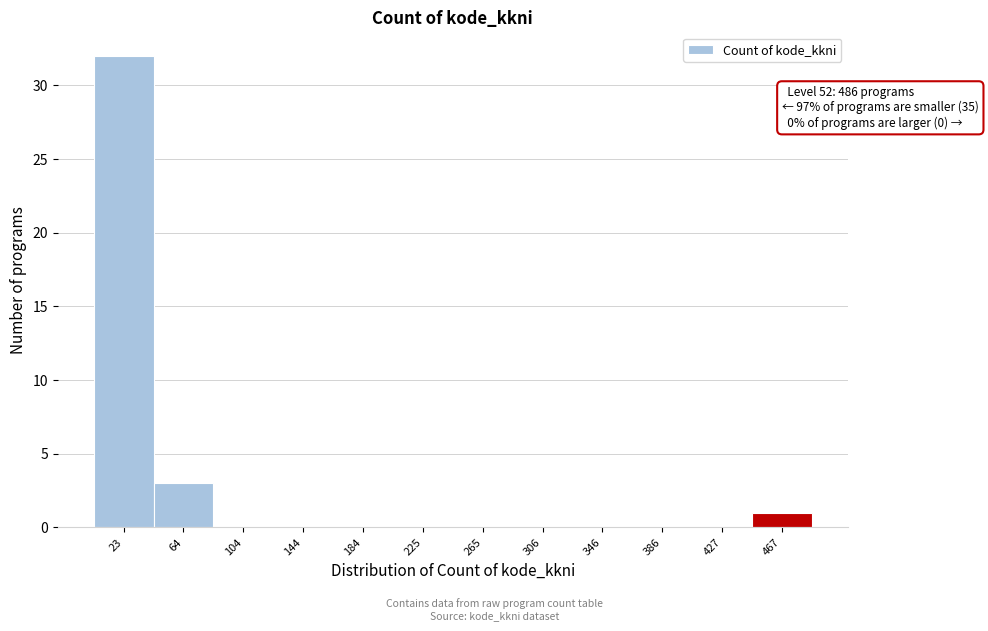

Over which range of the x-axis is the bar tallest?

5 to 45